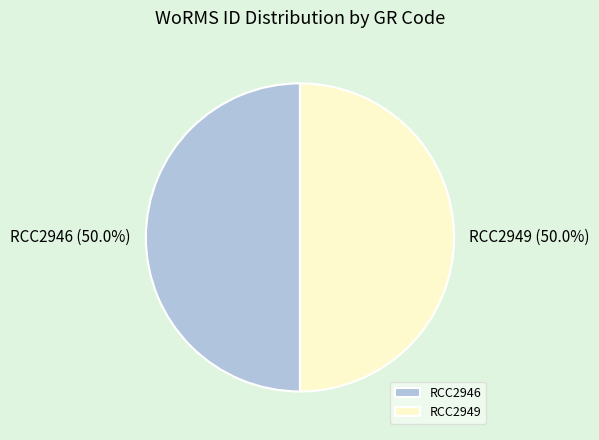

To the nearest percent, what portion does RCC2949 represent?

50%